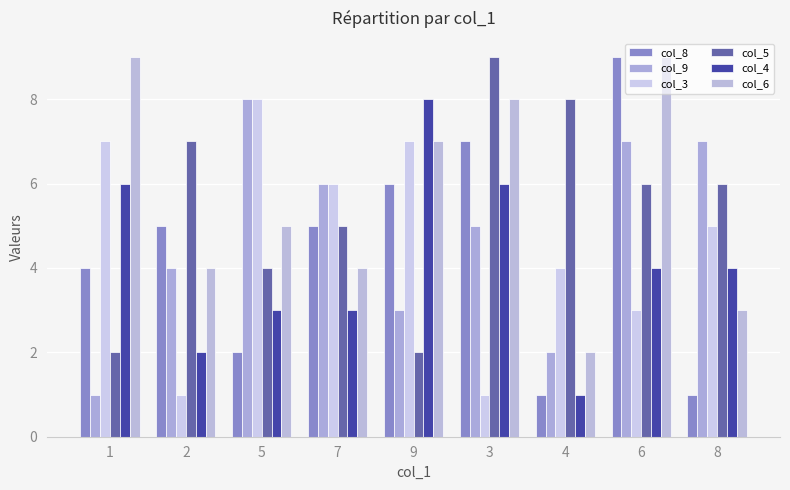

Between 4 and 6, which series saw the biggest shift?

col_8